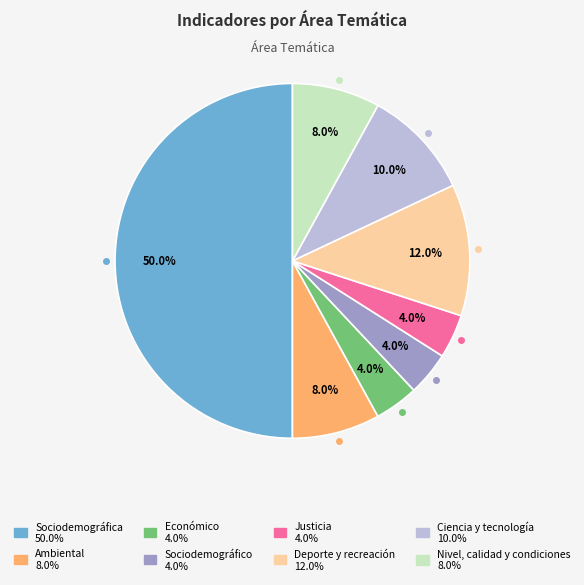

What is the total percentage of Nivel, calidad y condiciones and Sociodemográfico?

12.0%